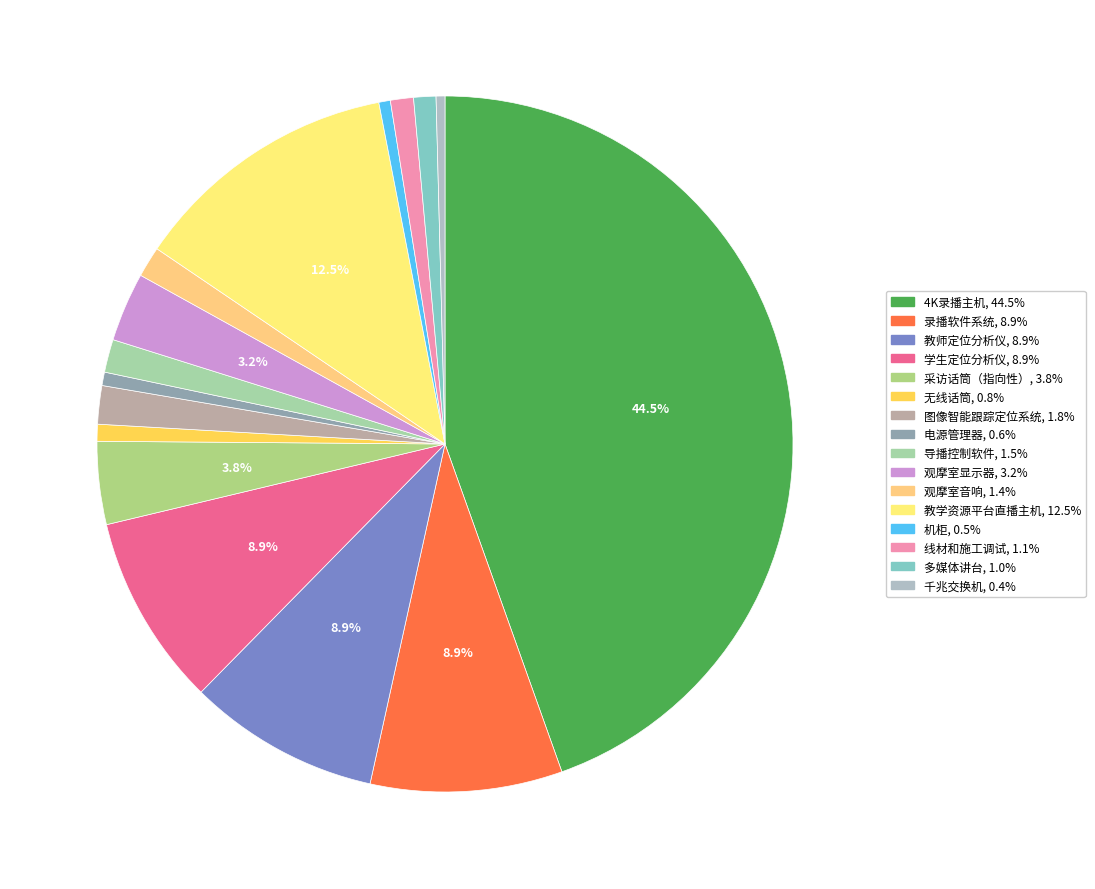

What percentage is NOT represented by 无线话筒?

99.2%